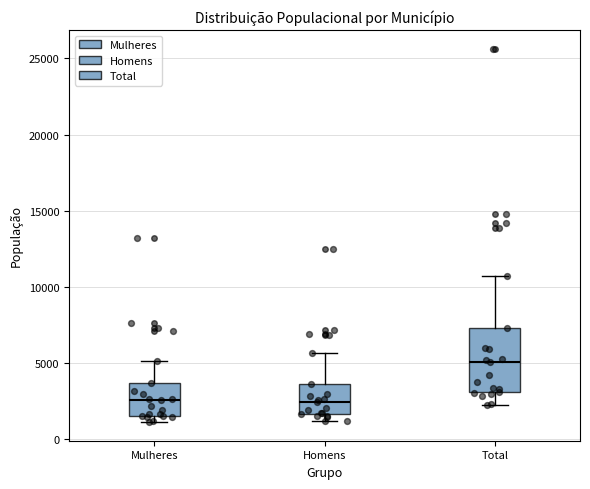

Where does the upper whisker of the box for Mulheres end on the y-axis? The values are not printed on the chart, so give them approximately, as read against the axis.

5000